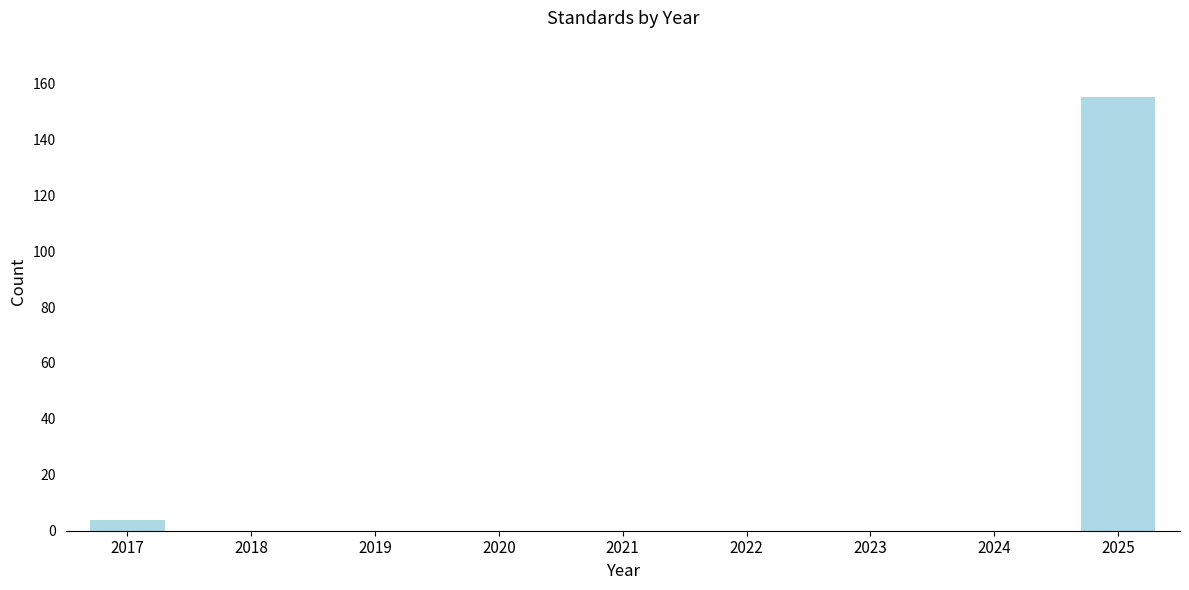

Reading right to left, extract all data points from this chart.

2025=155	2024=0	2023=0	2022=0	2021=0	2020=0	2019=0	2018=0	2017=4